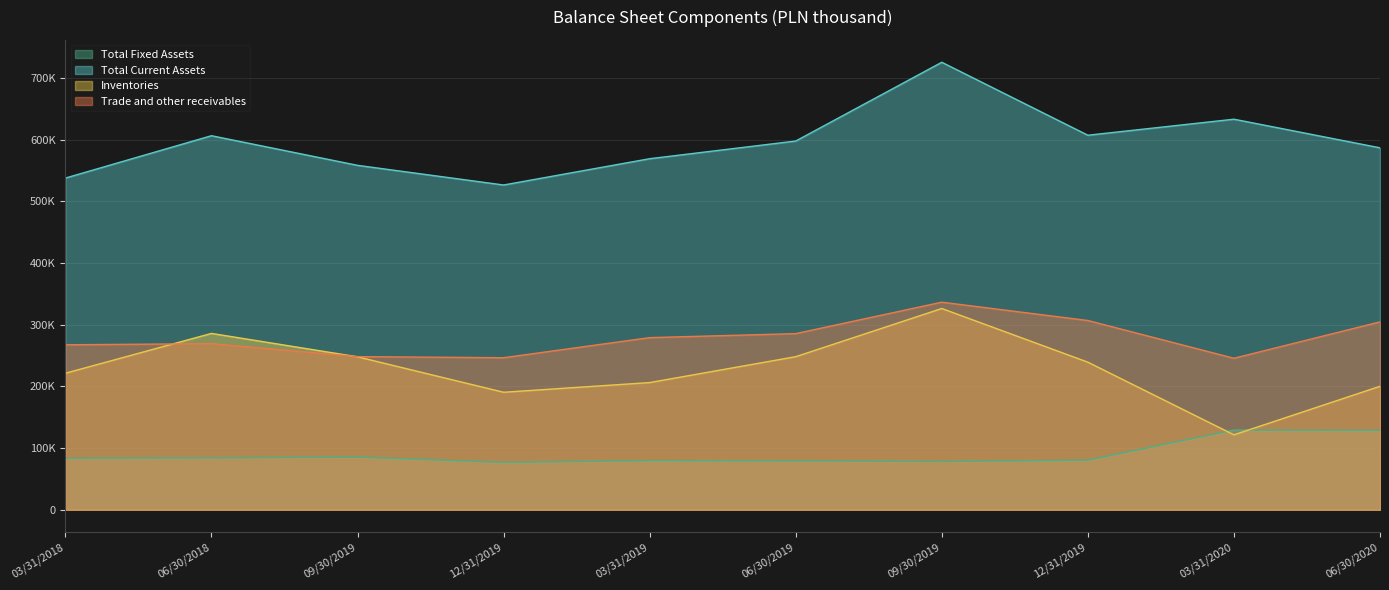

True or false: Total Current Assets and Trade and other receivables cross at least once.

False